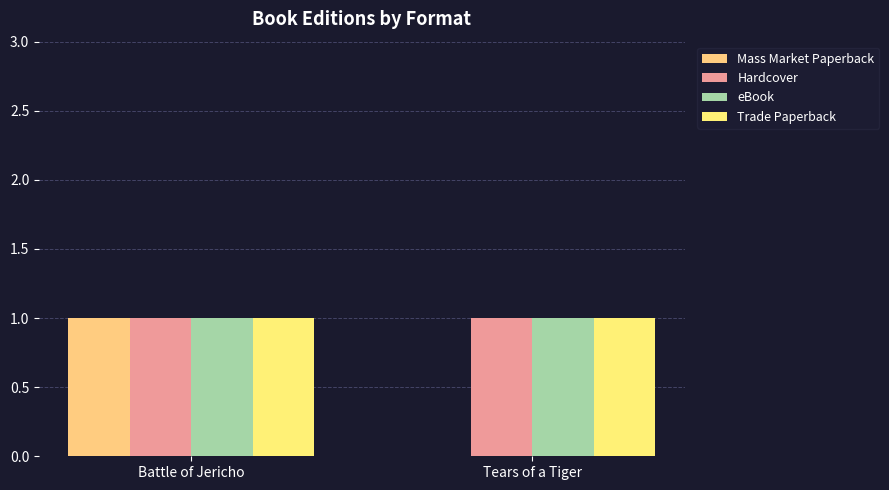

Which series has the largest range (max minus min)?

Mass Market Paperback